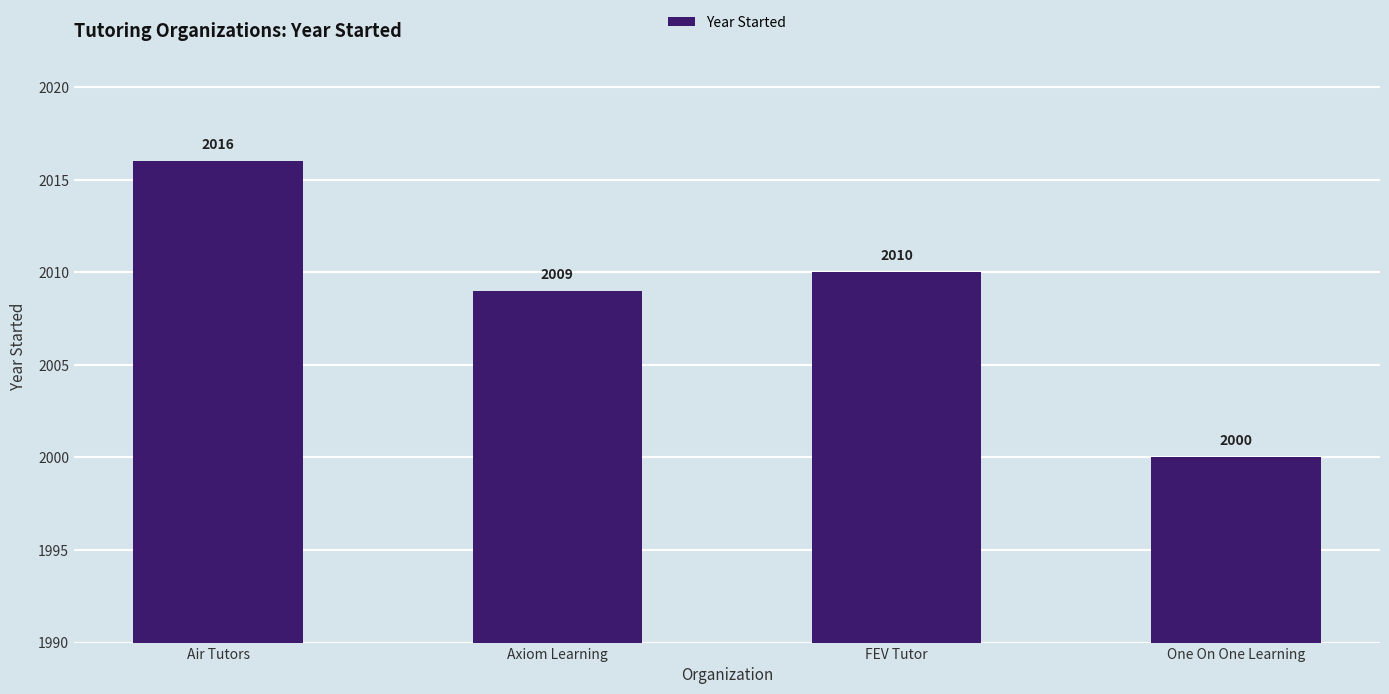

How many categories are shown in the chart?

4